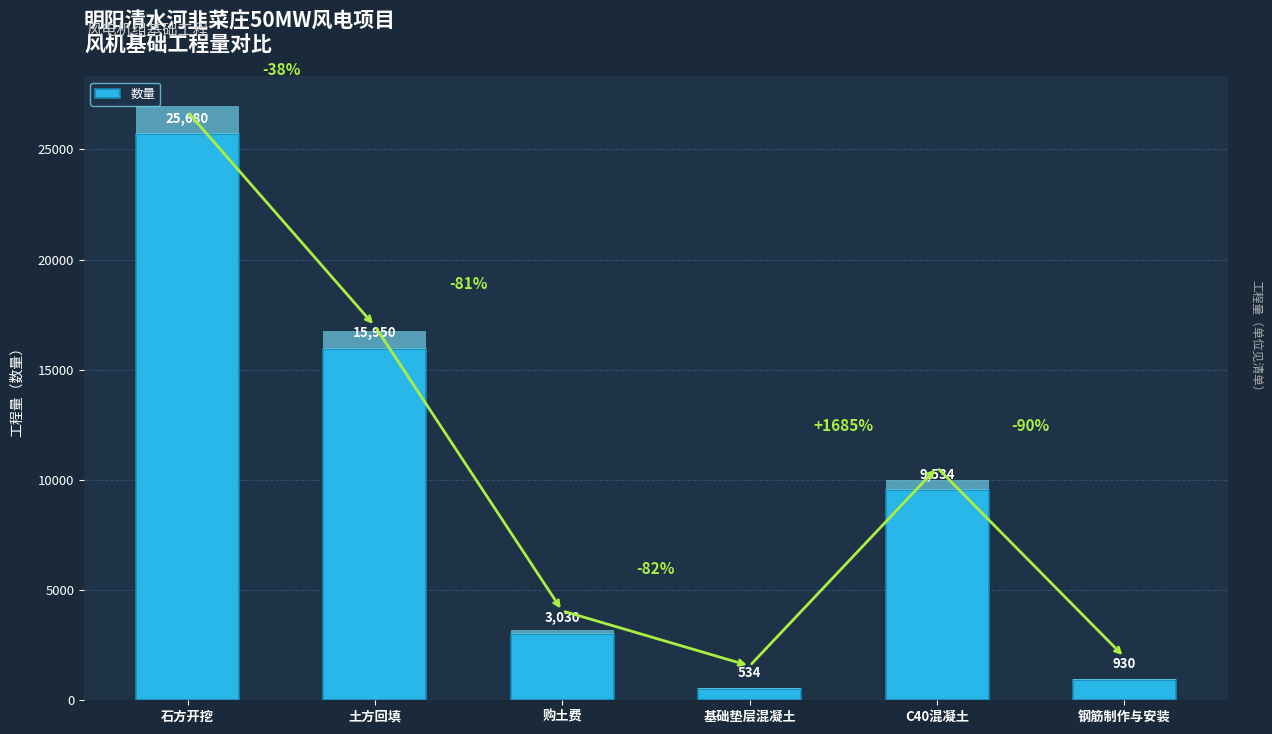

What is the sum of the values at 石方开挖 and C40混凝土?

35214.0